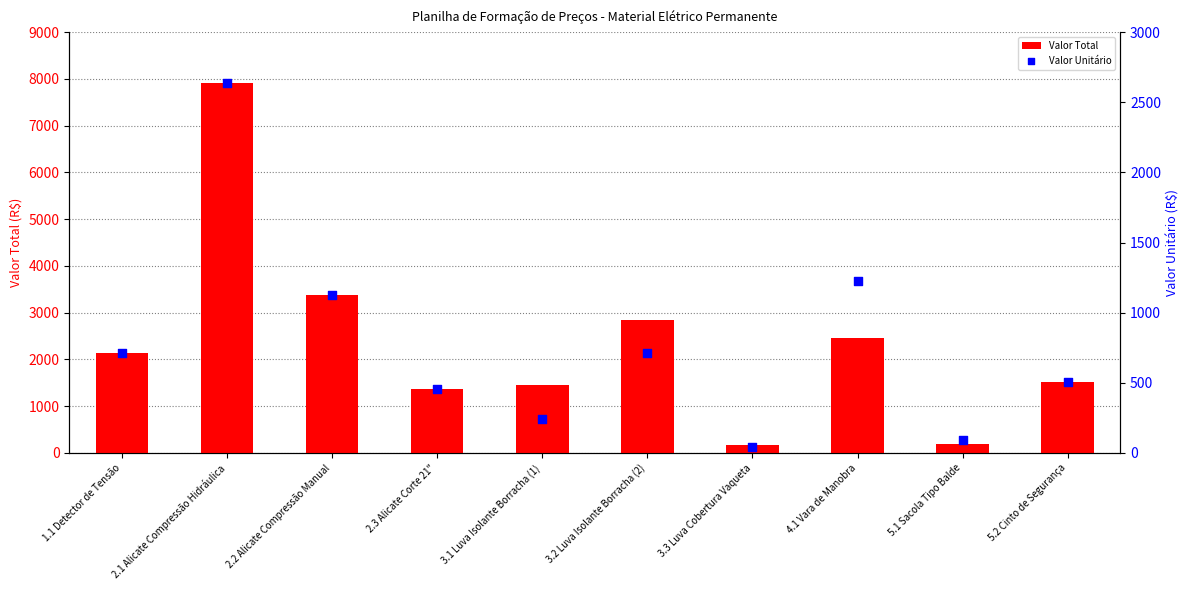

At which category is the sum across all series the highest?

2.1 Alicate Compressão Hidráulica